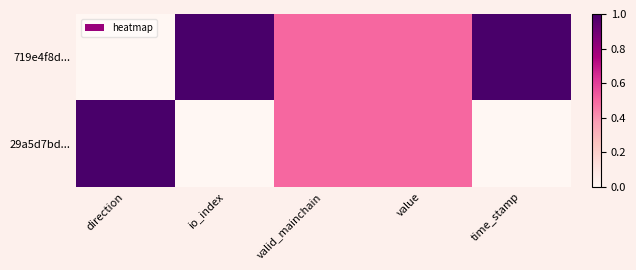

Reading left to right, extract all data points from this chart.

719e4f8d...: direction=0.0	io_index=1.0	valid_mainchain=0.5	value=0.5	time_stamp=1.0
29a5d7bd...: direction=1.0	io_index=0.0	valid_mainchain=0.5	value=0.5	time_stamp=0.0